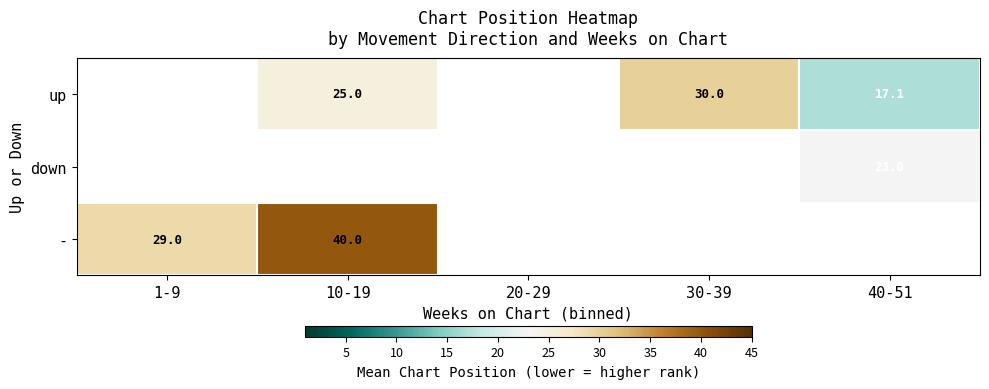

The value of down at 40-51 is 23.0. True or false?

True